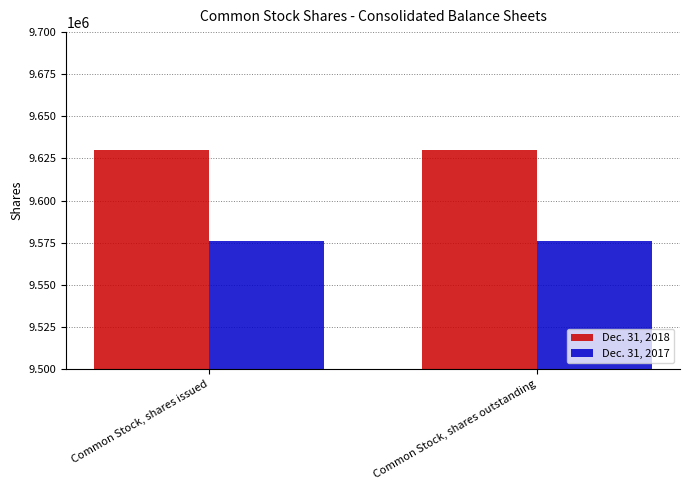

Which series has the largest total across all categories?

Dec. 31, 2018